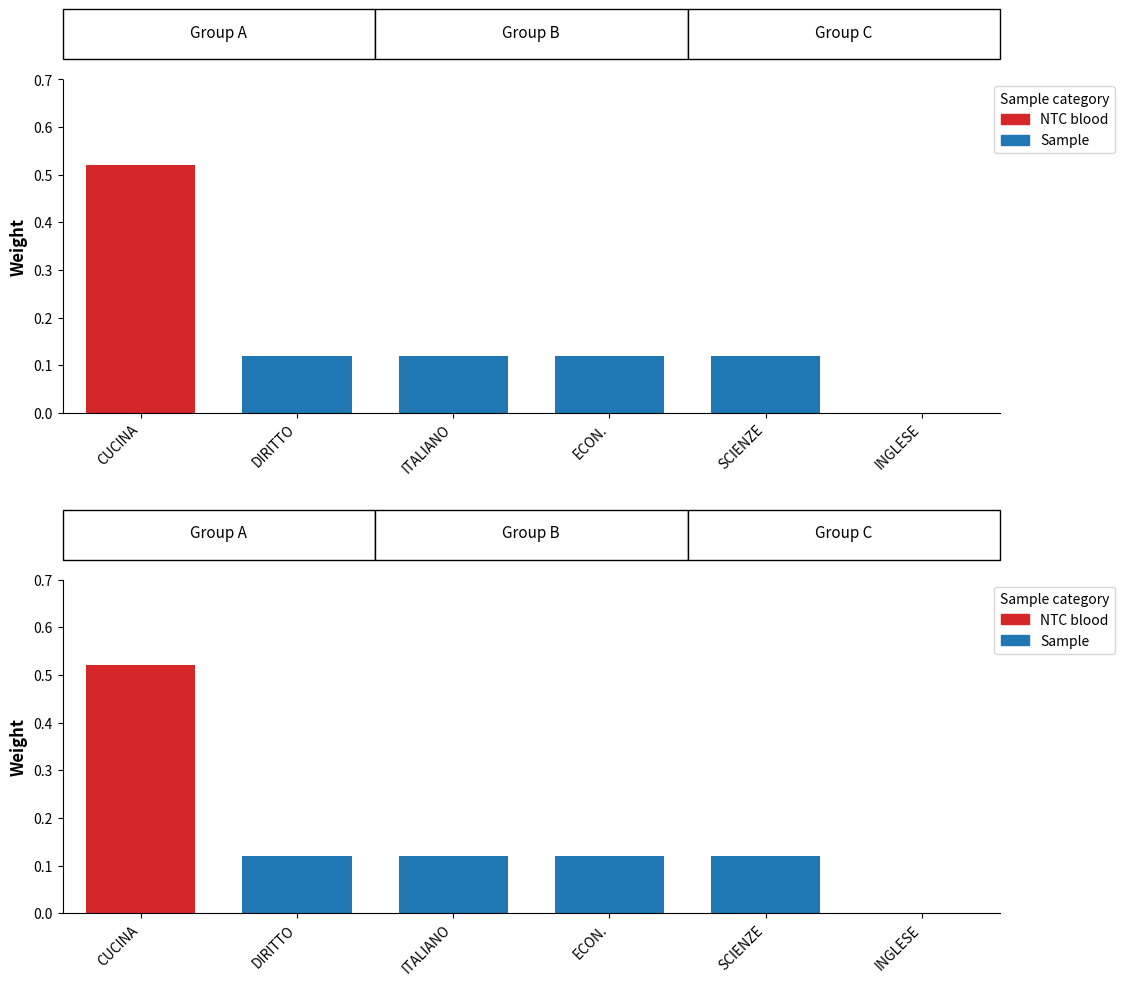

The Sample series shows 0.1 at SCIENZE. True or false?

False